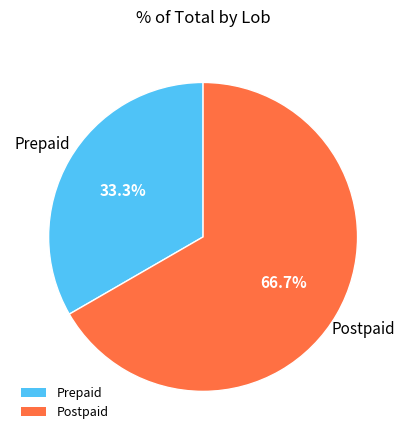

Combined, what portion of the pie is Postpaid and Prepaid?

100.0%